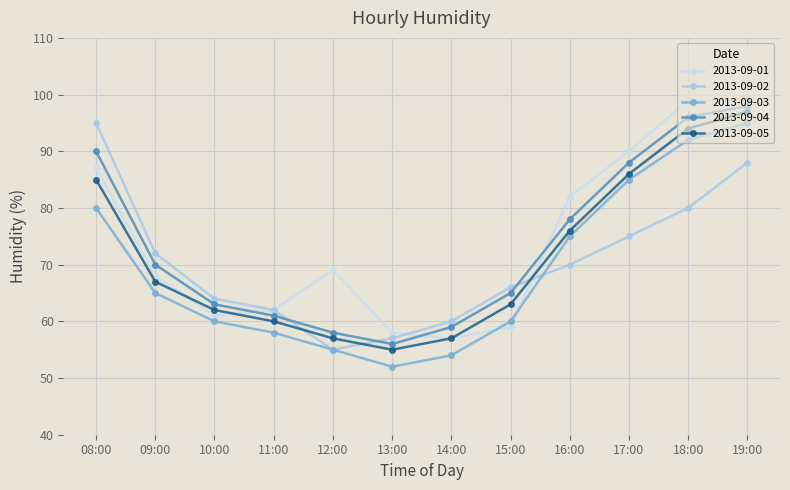

At which category does the chart reach its minimum across all series?

13:00